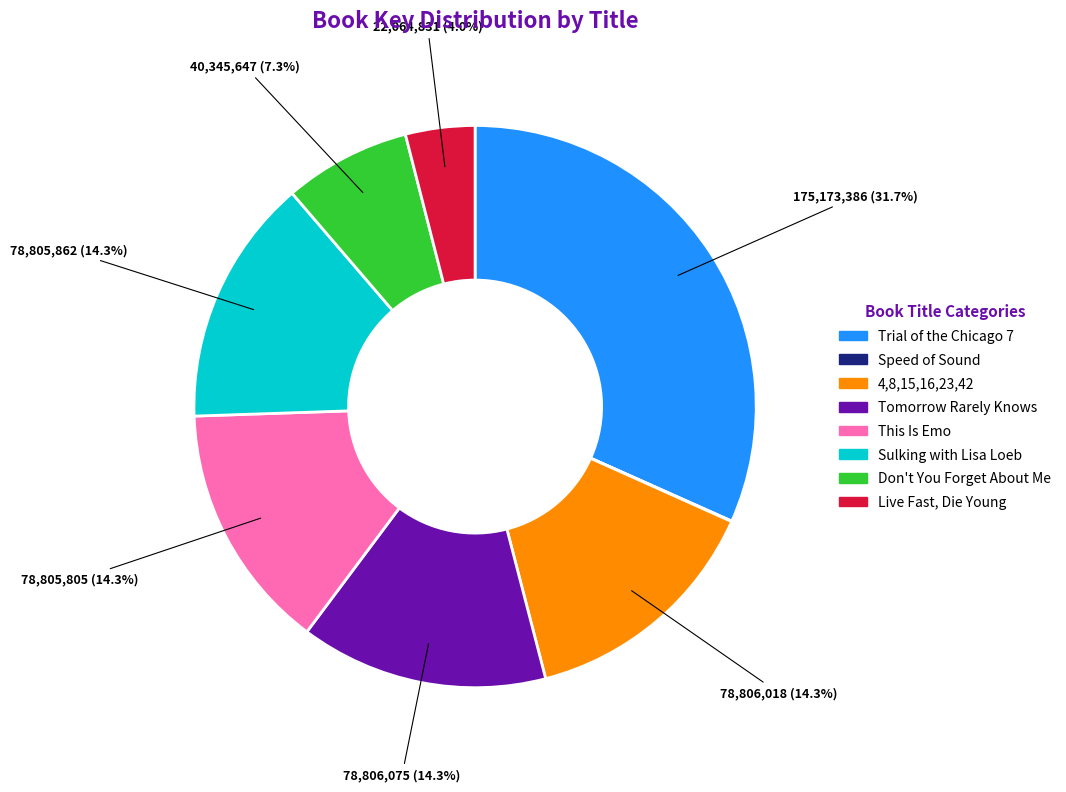

To the nearest percent, what portion does 4,8,15,16,23,42 represent?

14%